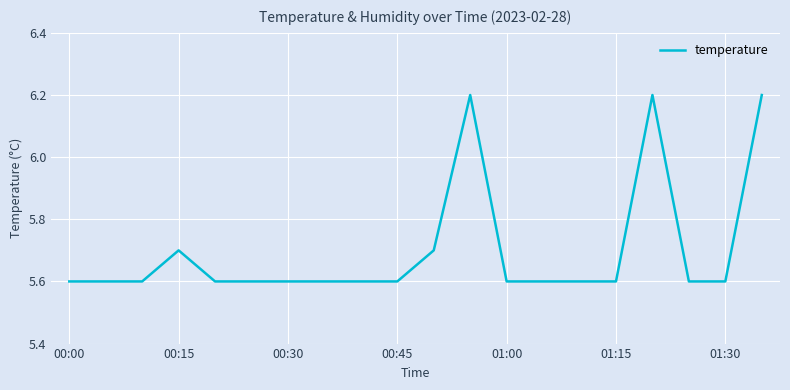

What is the smallest value displayed?

5.6